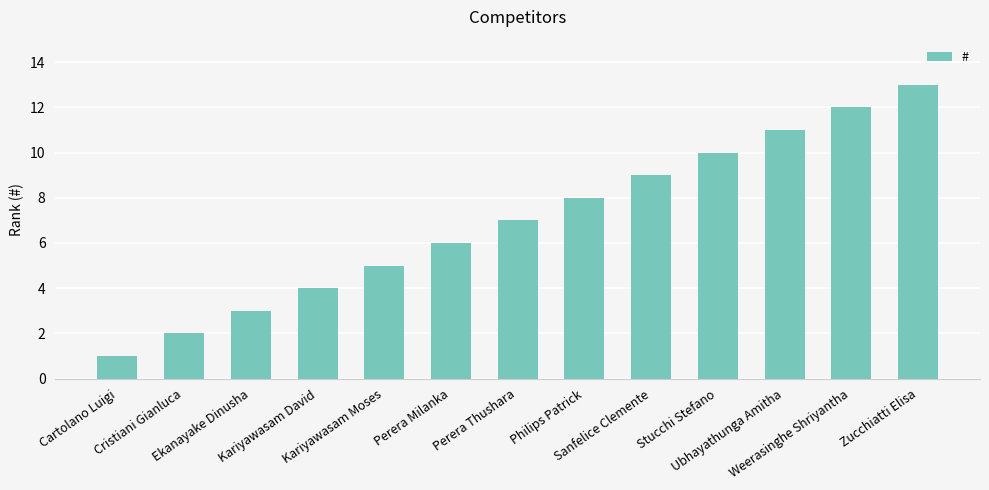

Which has a higher value, Sanfelice Clemente or Perera Milanka?

Sanfelice Clemente